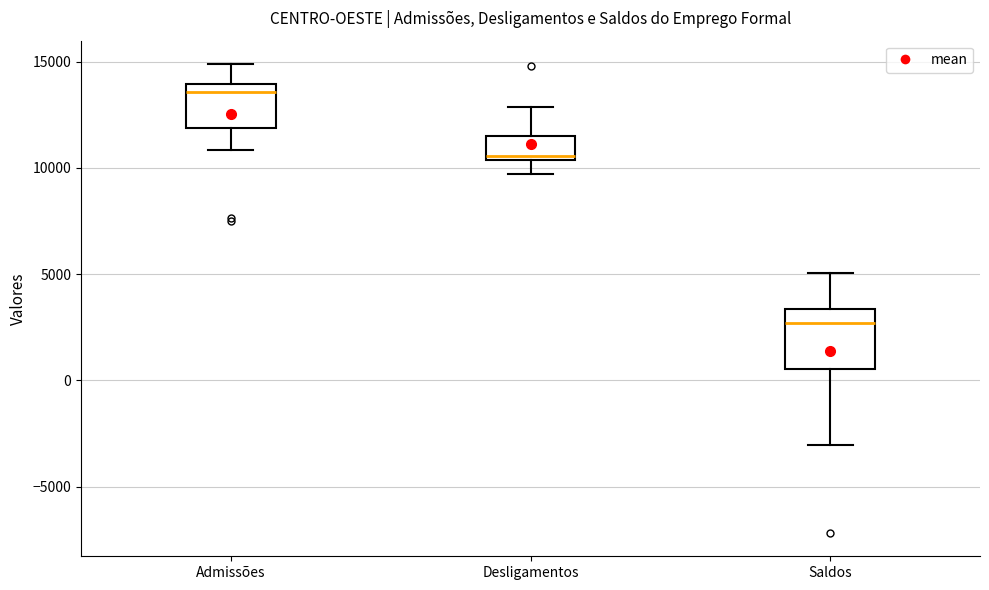

Where is the lower edge of the box for Saldos on the y-axis? The values are not printed on the chart, so give them approximately, as read against the axis.

500